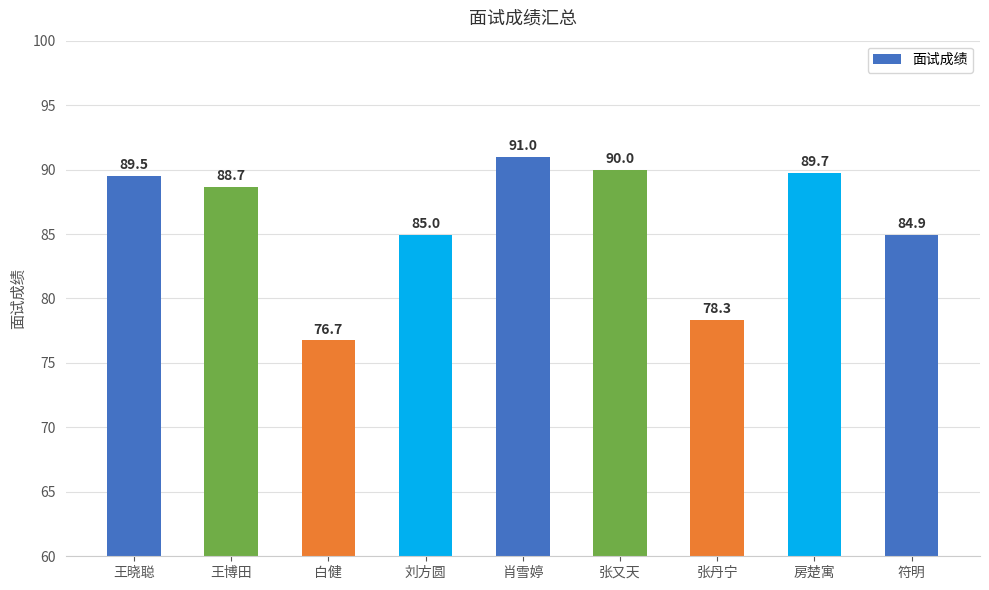

How many data points are above 88?

5